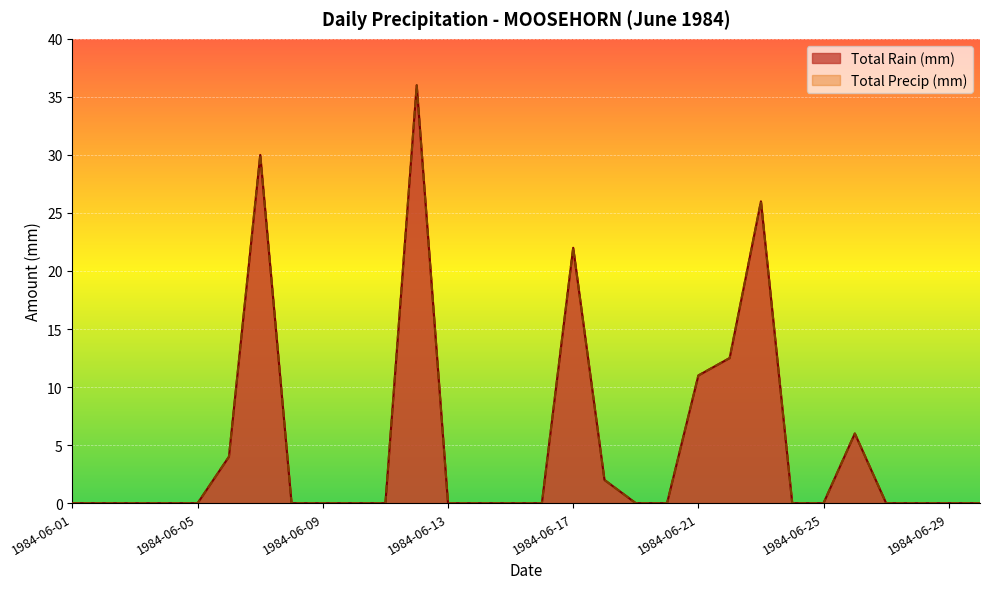

What is the difference between the maximum and second lowest values in the Total Rain (mm) series?

36.0